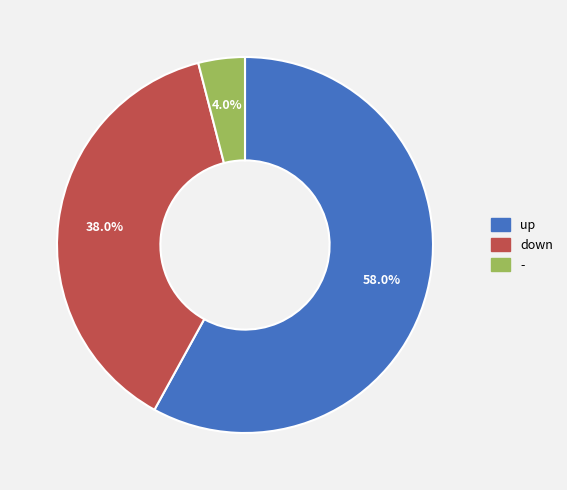

Count the number of slices in the pie.

3